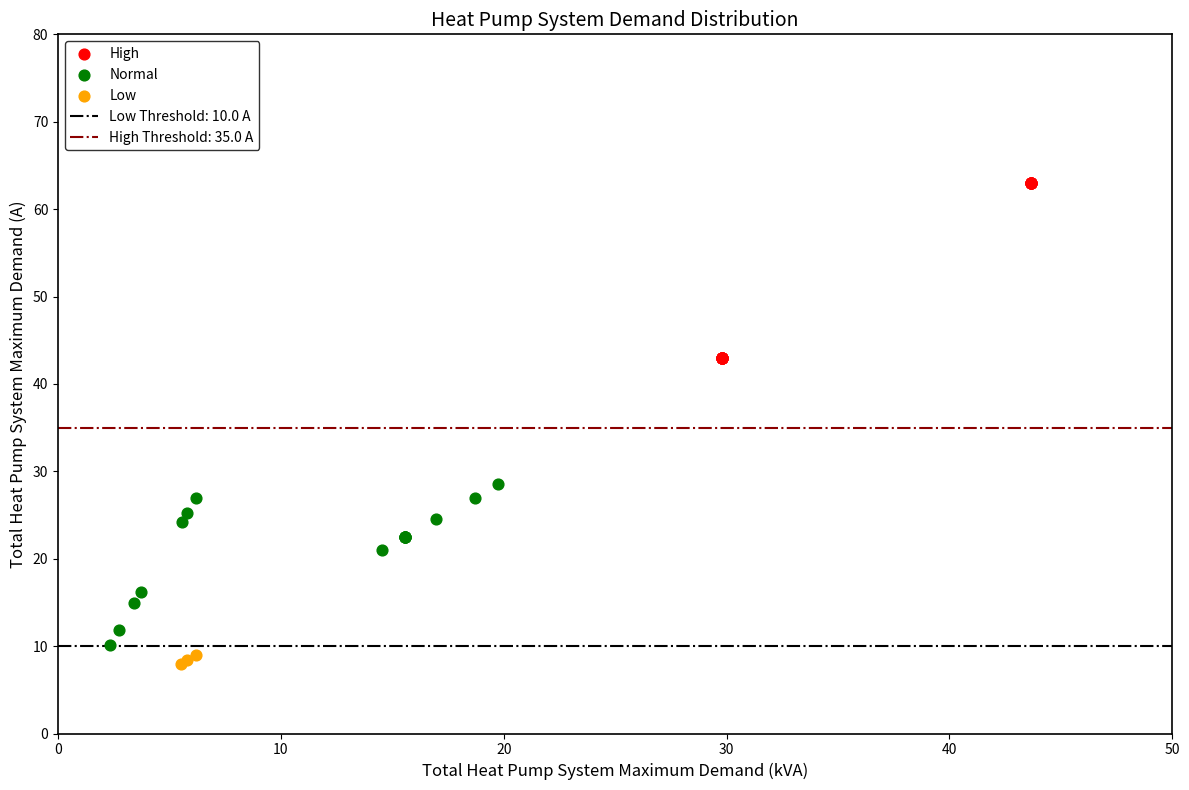

Which series has the widest spread of Y values?

High